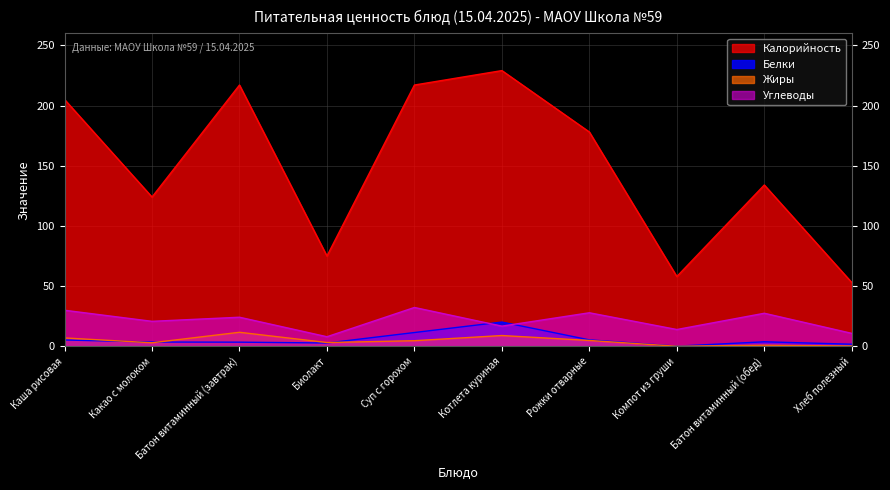

What is the label of the 7th point from the left?

Рожки отварные